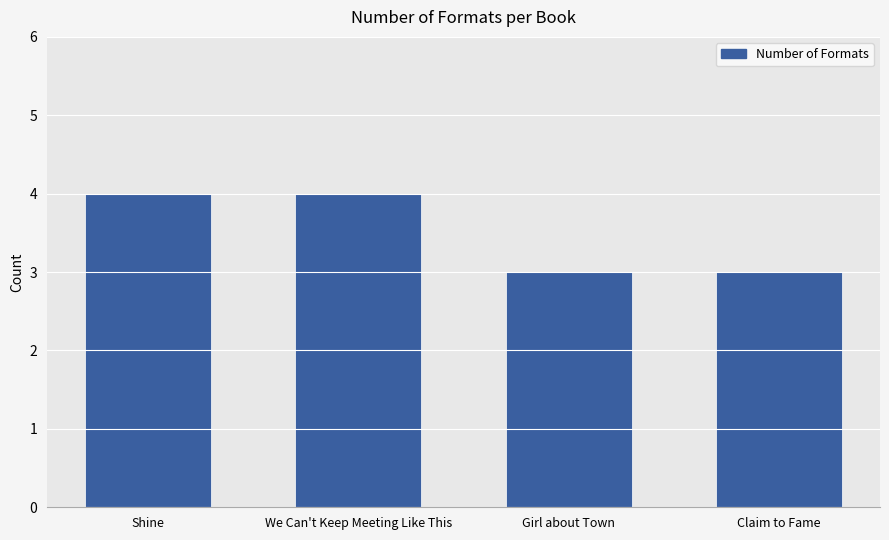

Reading left to right, what are all the values shown in this chart?

Shine=4	We Can't Keep Meeting Like This=4	Girl about Town=3	Claim to Fame=3